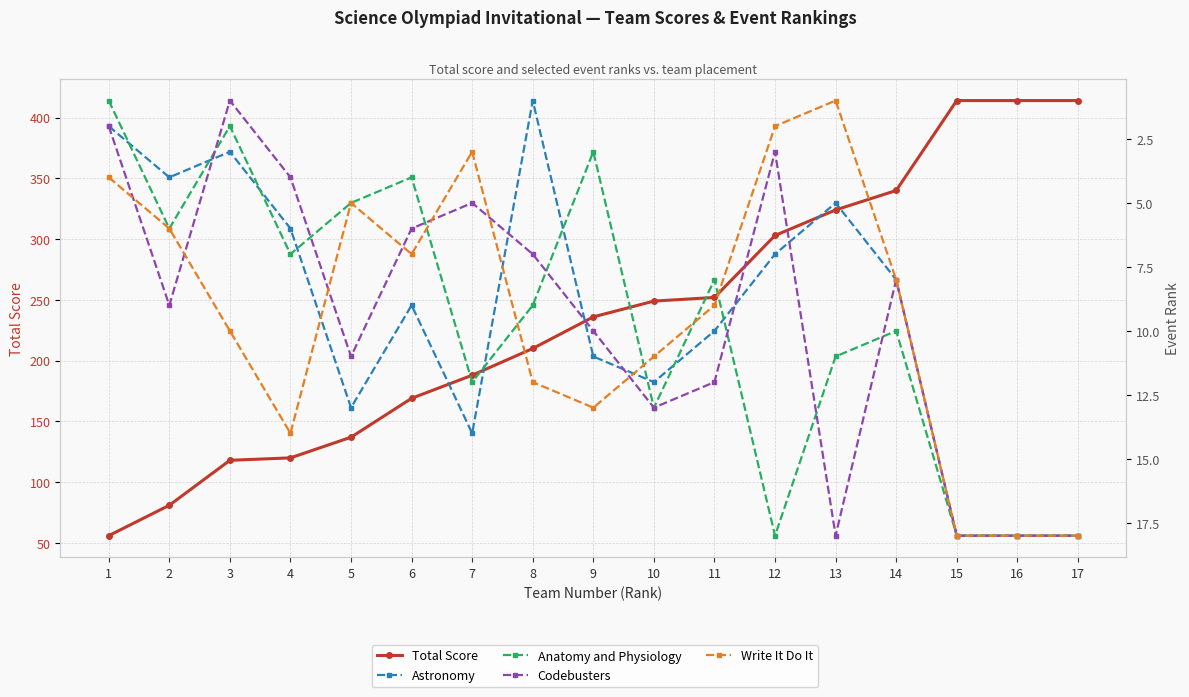

What is the difference between the maximum and second lowest values in the Anatomy and Physiology series?

16